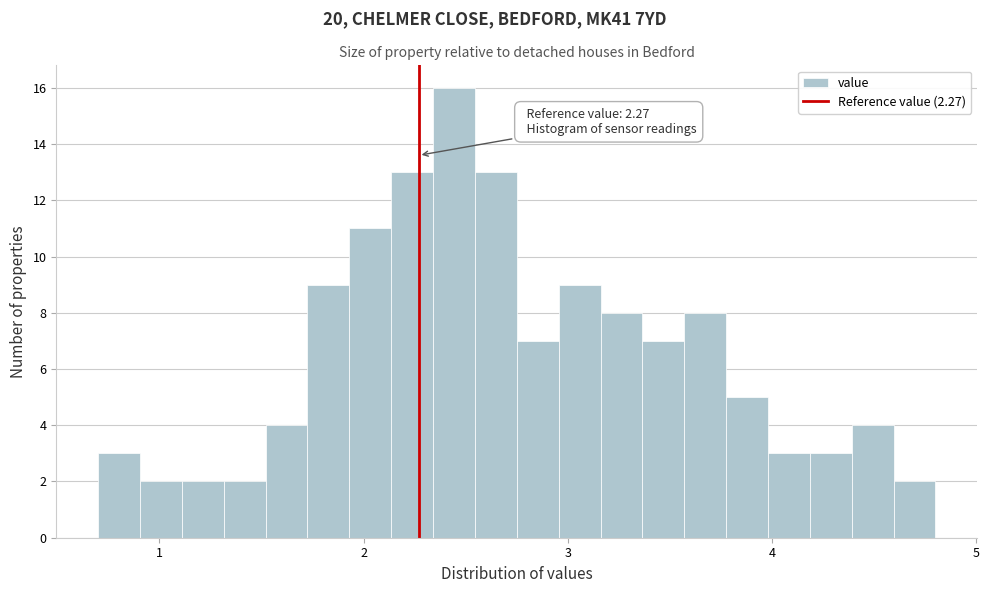

Read against the x-axis, roughly where is the centre of the tallest bar?

2.4